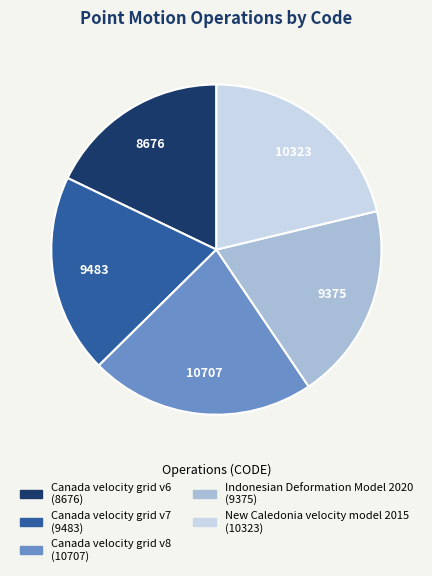

What is the smallest slice in the pie chart?

Canada velocity grid v6